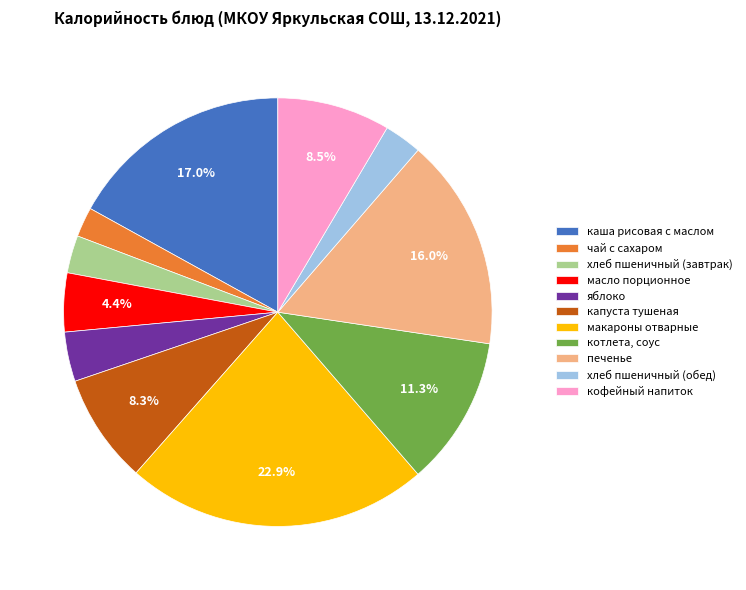

Which slice is the largest?

макароны отварные